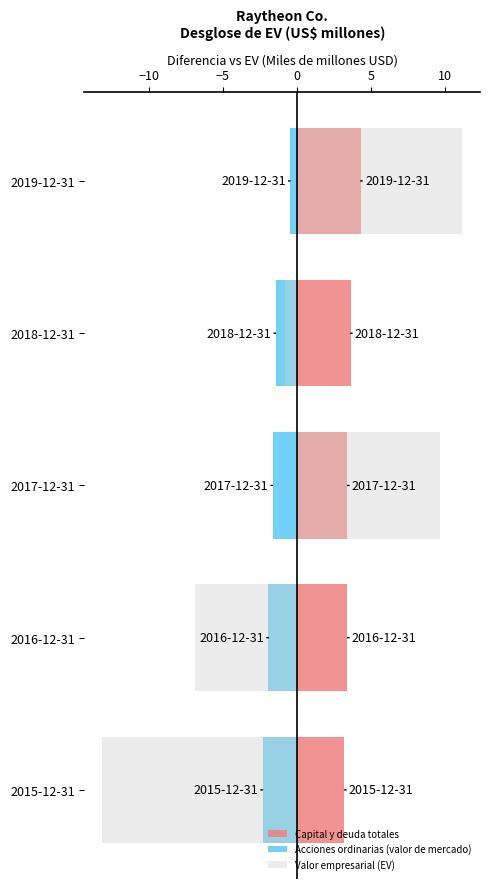

Which series has the largest range (max minus min)?

Valor empresarial (EV)